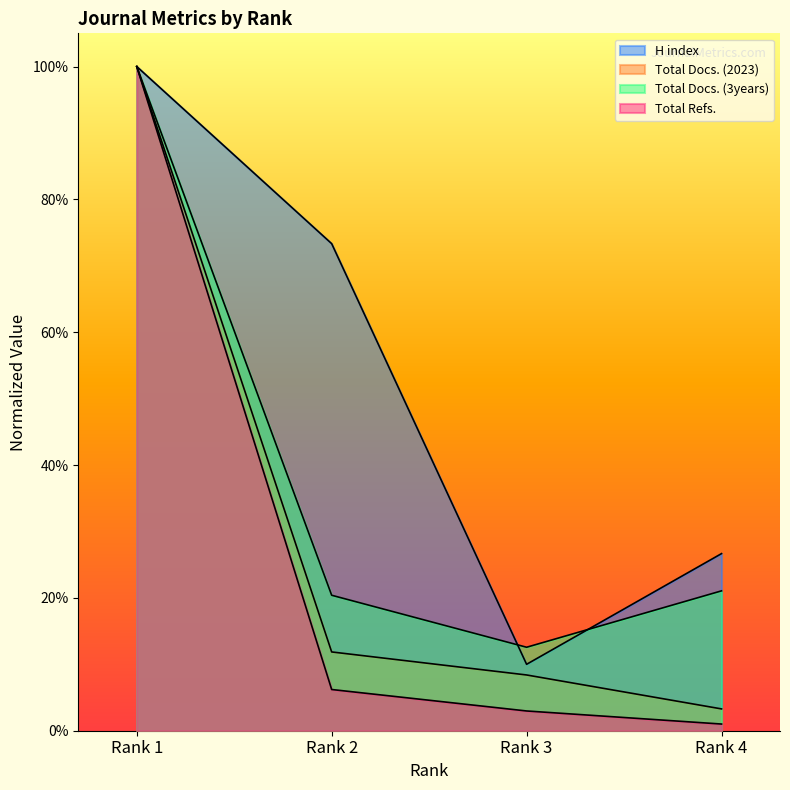

What is the total value across all series at Rank 2?

1.1